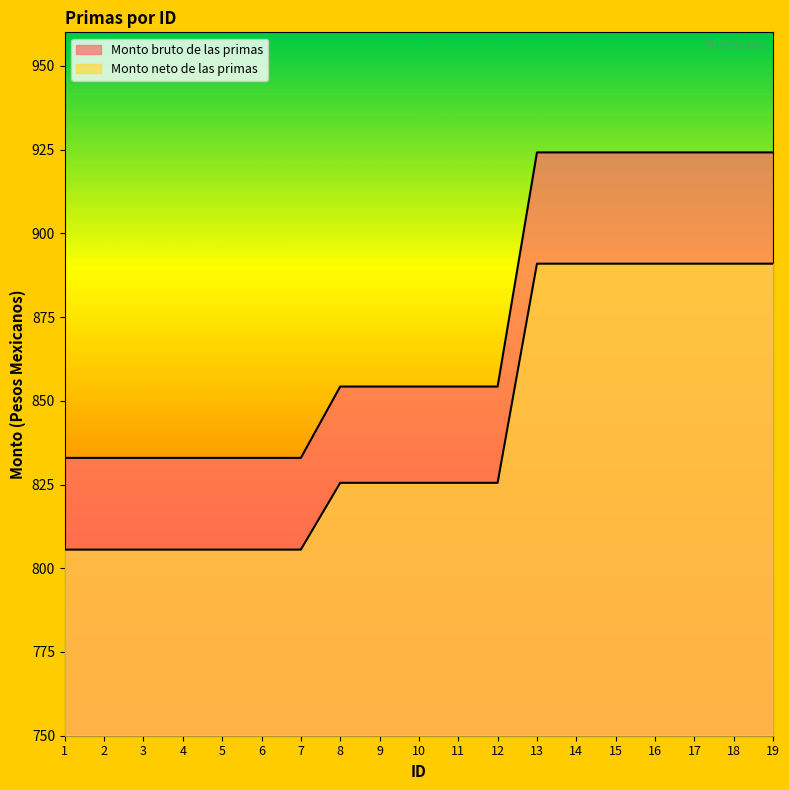

Reading right to left, what are all the values shown in this chart?

Monto bruto de las primas: 19=924.2	18=924.2	17=924.2	16=924.2	15=924.2	14=924.2	13=924.2	12=854.2	11=854.2	10=854.2	9=854.2	8=854.2	7=832.9	6=832.9	5=832.9	4=832.9	3=832.9	2=832.9	1=832.9
Monto neto de las primas: 19=890.9	18=890.9	17=890.9	16=890.9	15=890.9	14=890.9	13=890.9	12=825.5	11=825.5	10=825.5	9=825.5	8=825.5	7=805.6	6=805.6	5=805.6	4=805.6	3=805.6	2=805.6	1=805.6